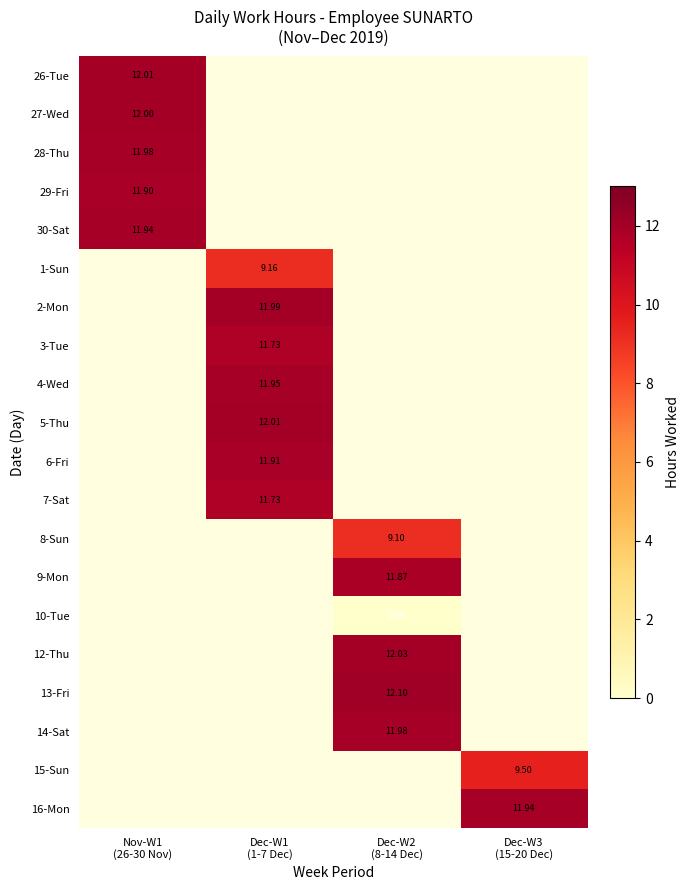

How many values in 28-Thu are above zero?

1